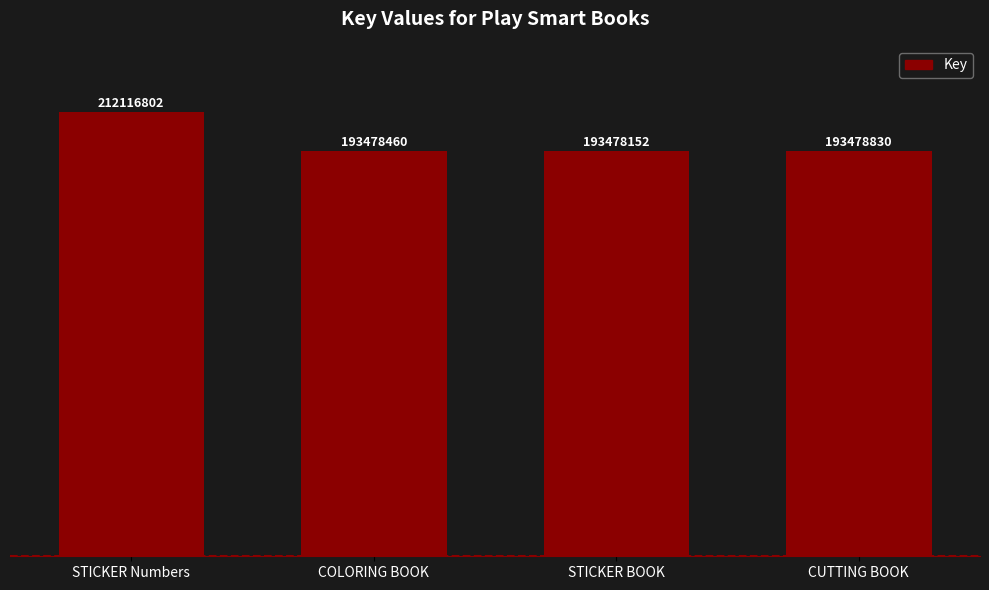

What is the average value?

198138061